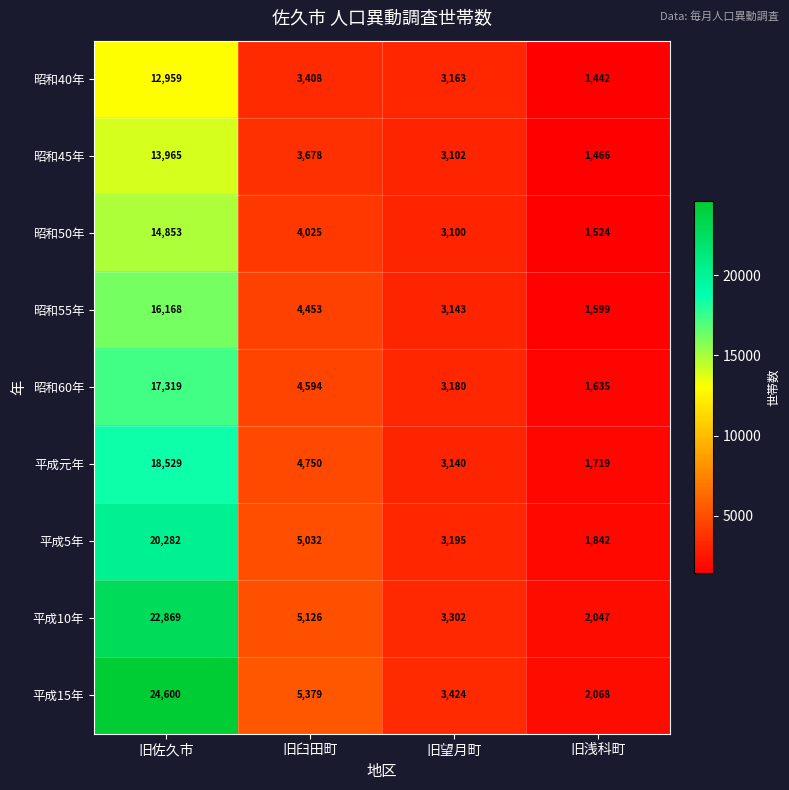

What is the difference between the 昭和50年 values at 旧望月町 and 旧浅科町?

1576